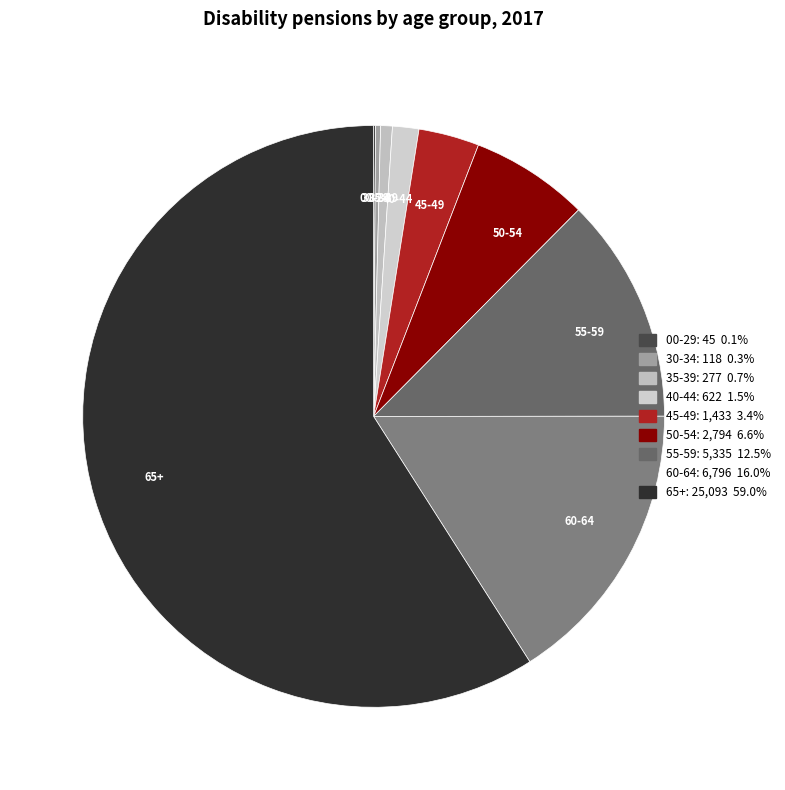

Between 45-49 and 50-54, which is larger?

50-54